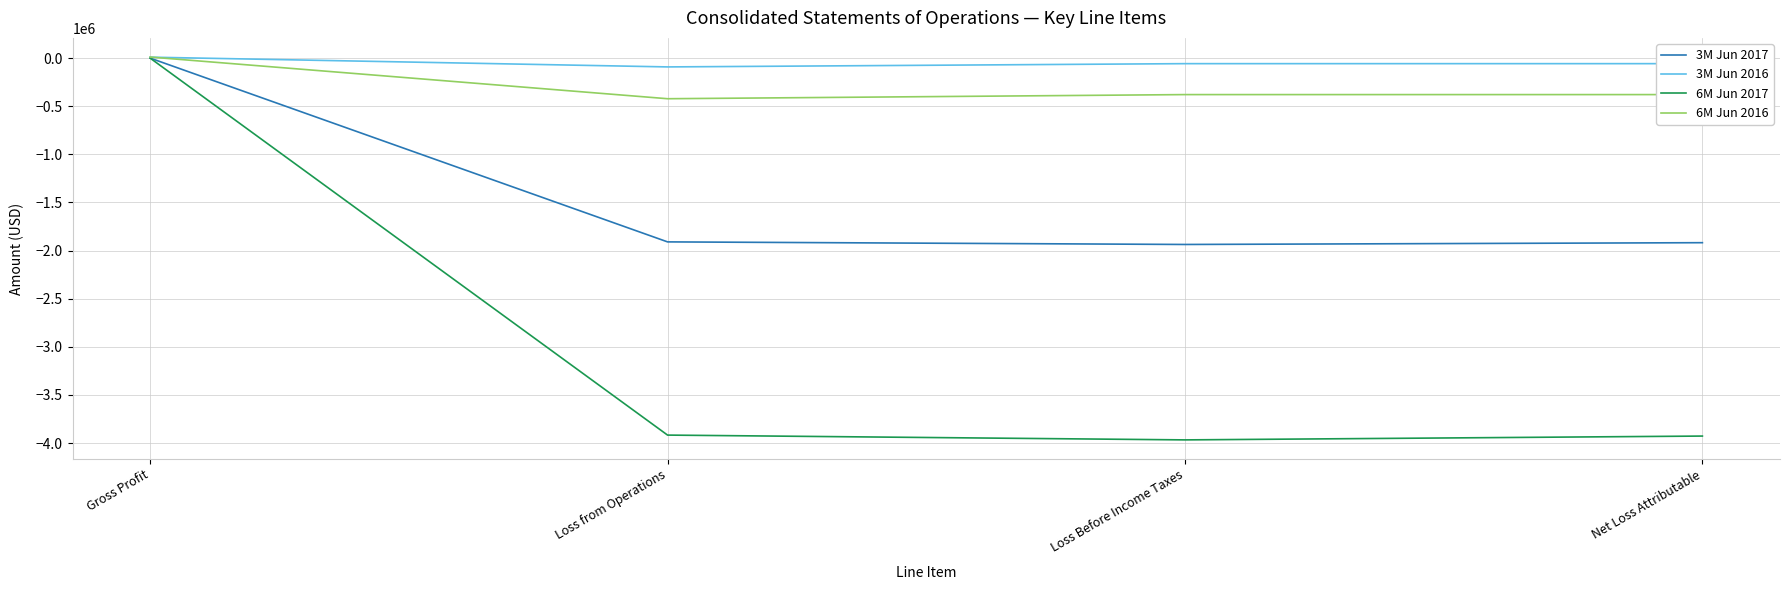

The 3M Jun 2017 series shows -502675 at Net Loss Attributable. True or false?

False